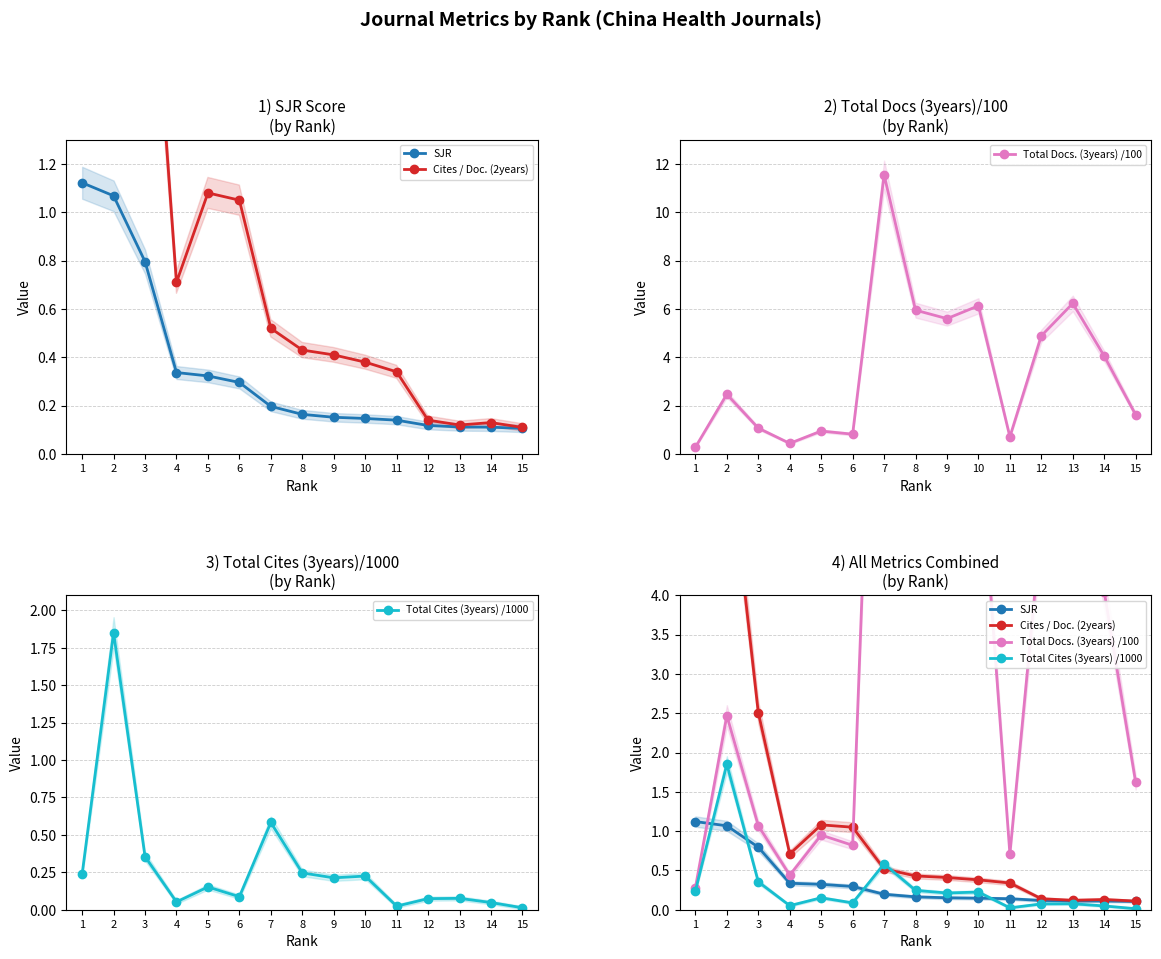

Reading right to left, extract all data points from this chart.

SJR: 15=0.1	14=0.1	13=0.1	12=0.1	11=0.1	10=0.1	9=0.2	8=0.2	7=0.2	6=0.3	5=0.3	4=0.3	3=0.8	2=1.1	1=1.1
Cites / Doc. (2years): 15=0.1	14=0.1	13=0.1	12=0.1	11=0.3	10=0.4	9=0.4	8=0.4	7=0.5	6=1.1	5=1.1	4=0.7	3=2.5	2=6.1	1=8.5
Total Docs. (3years) /100: 15=1.6	14=4.0	13=6.2	12=4.9	11=0.7	10=6.1	9=5.6	8=6.0	7=11.6	6=0.8	5=0.9	4=0.4	3=1.1	2=2.5	1=0.3
Total Cites (3years) /1000: 15=0.0	14=0.0	13=0.1	12=0.1	11=0.0	10=0.2	9=0.2	8=0.2	7=0.6	6=0.1	5=0.2	4=0.1	3=0.4	2=1.9	1=0.2